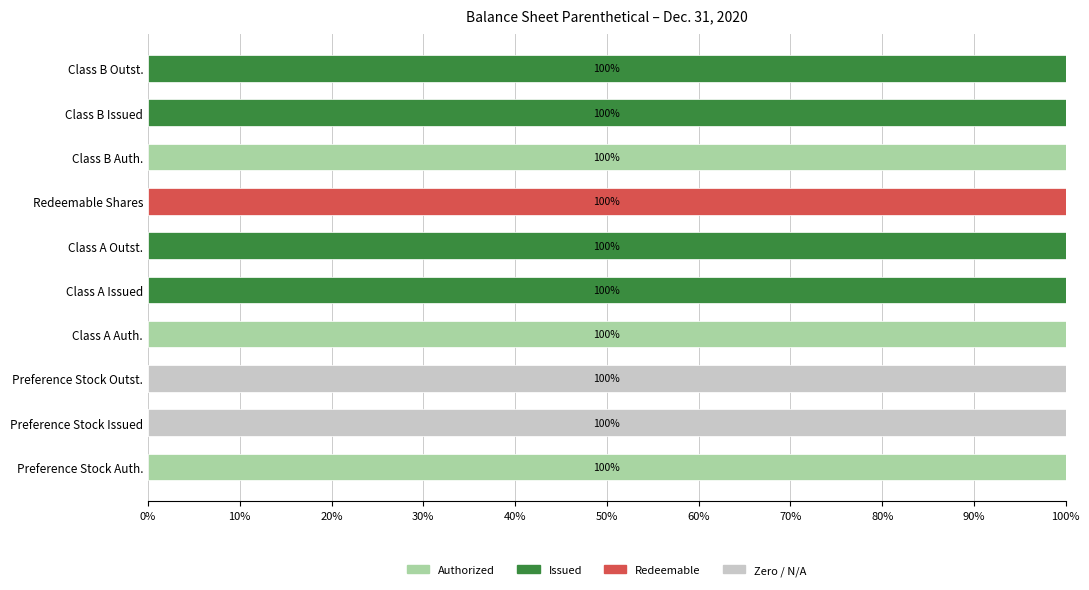

What is the total value across all series at Class B Auth.?

100